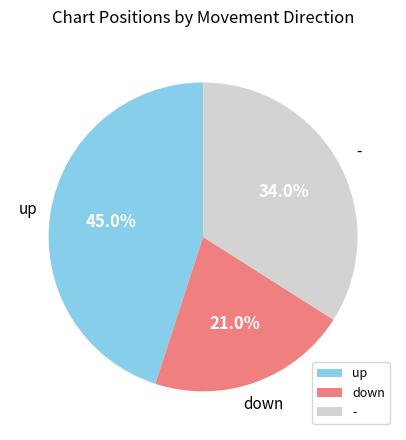

To the nearest percent, what portion does - represent?

34%